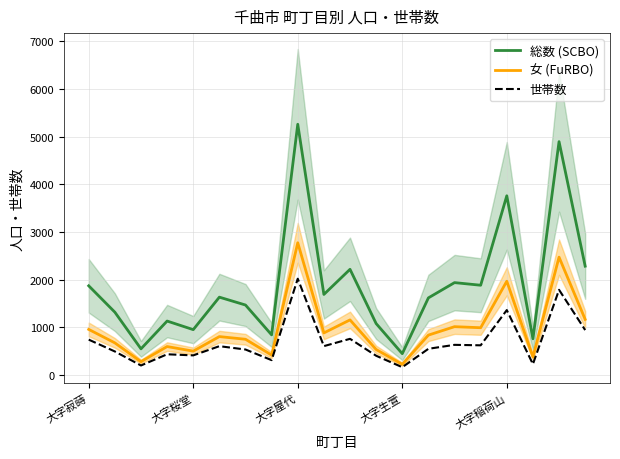

Between 5 and 6, which series saw the biggest shift?

総数 (SCBO)